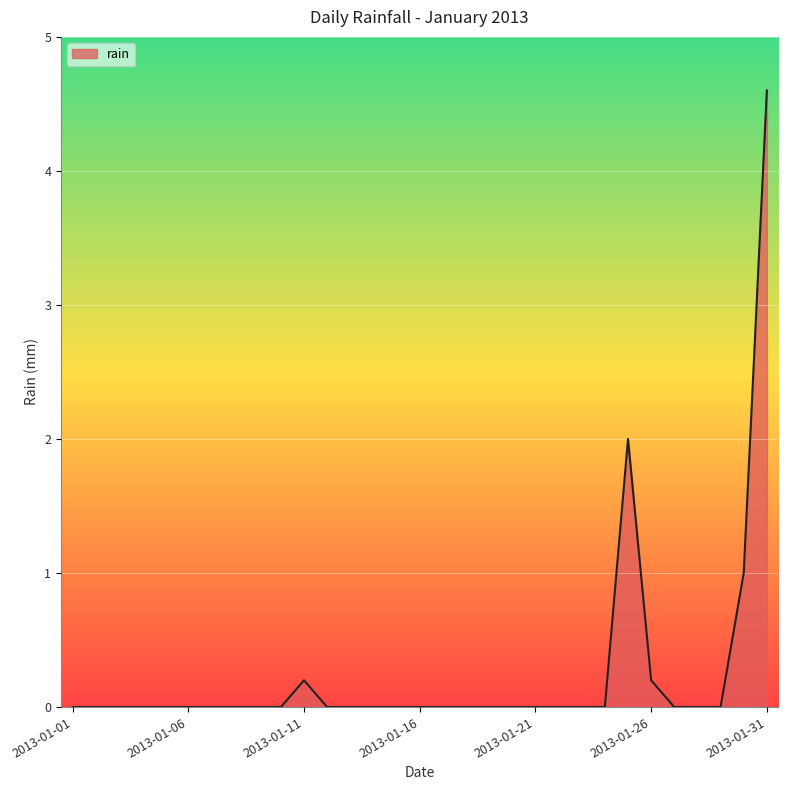

What is the difference between the maximum and minimum values?

4.6